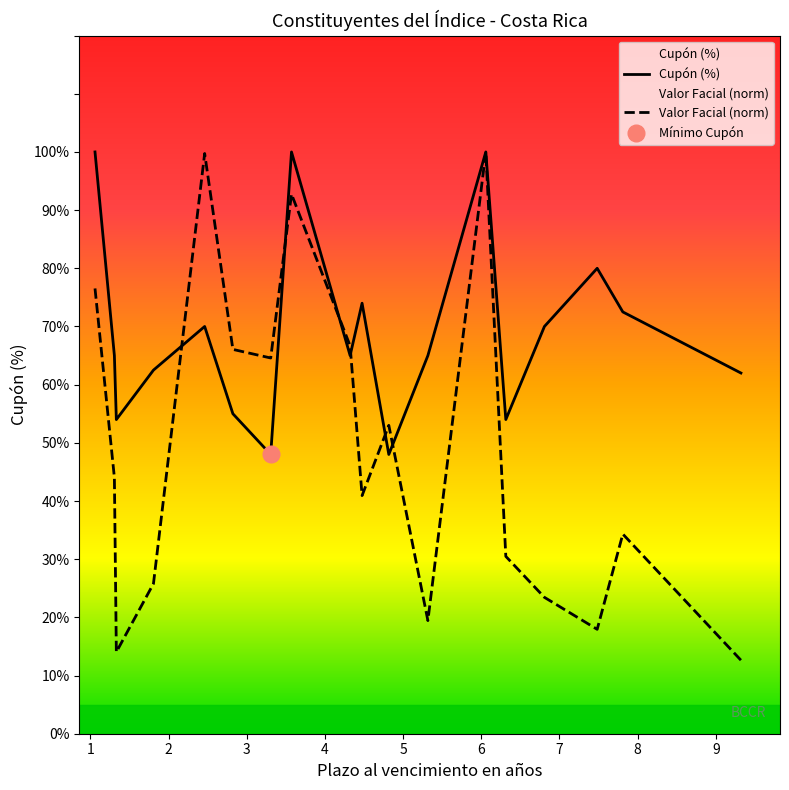

The chart shows a value of 12.5 at G$221130. True or false?

False